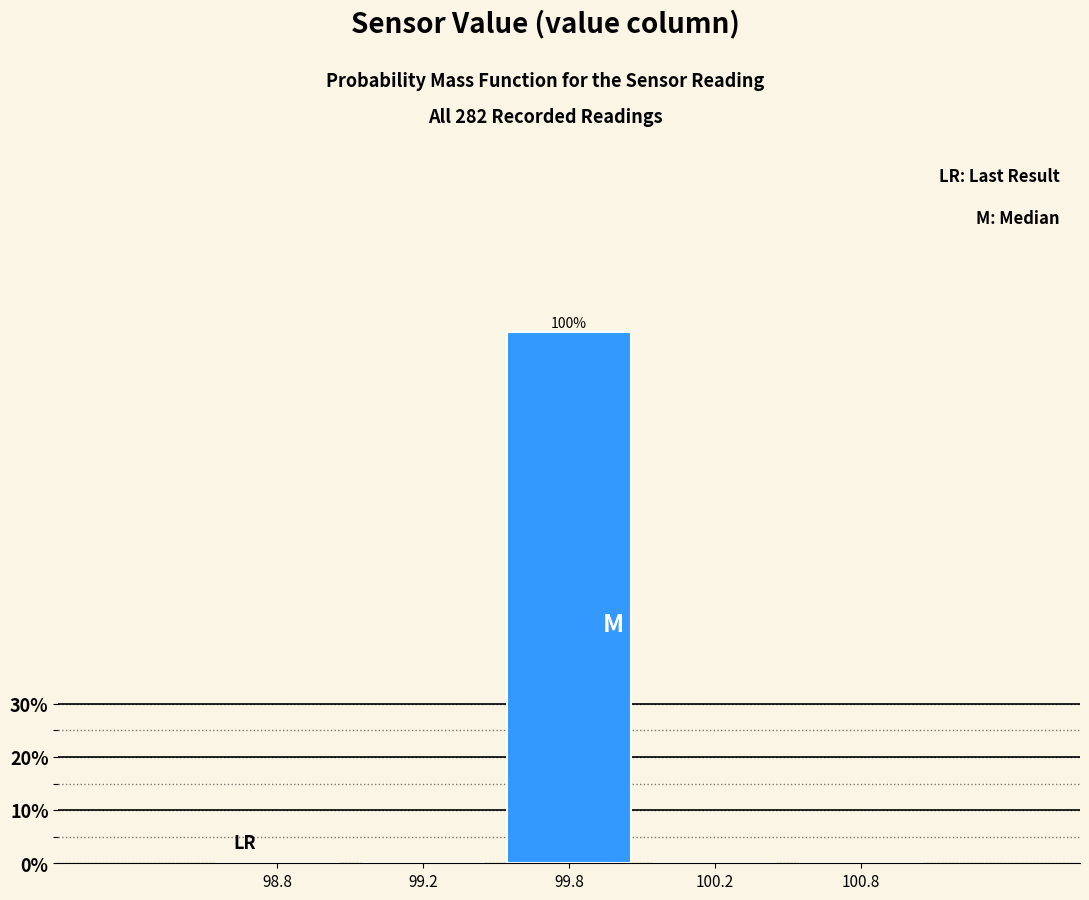

Reading left to right, what are all the values shown in this chart?

98.8=0	99.2=0	99.8=100	100.2=0	100.8=0